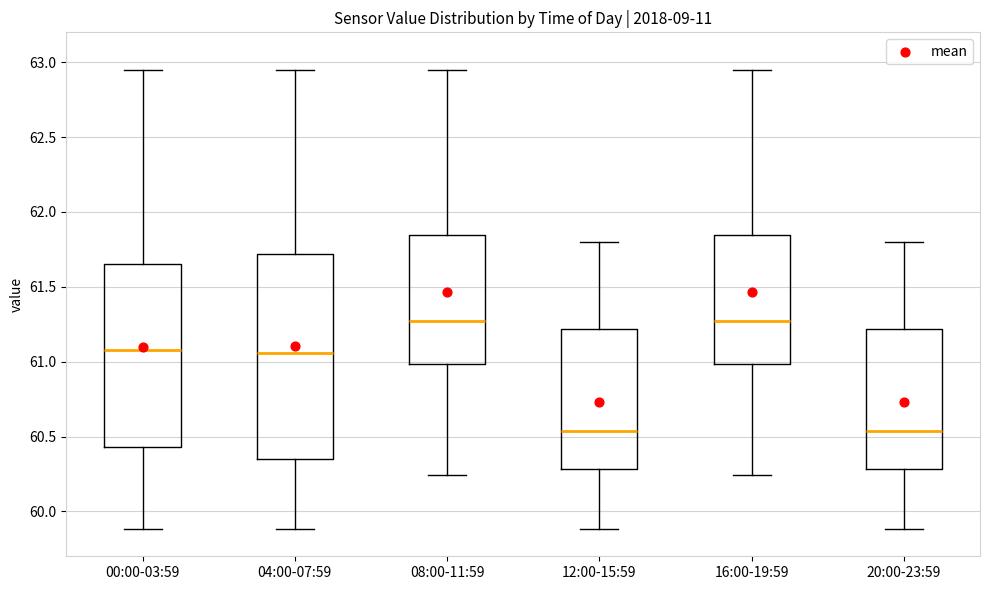

Where is the lower edge of the box for 12:00-15:59 on the y-axis? The values are not printed on the chart, so give them approximately, as read against the axis.

60.30